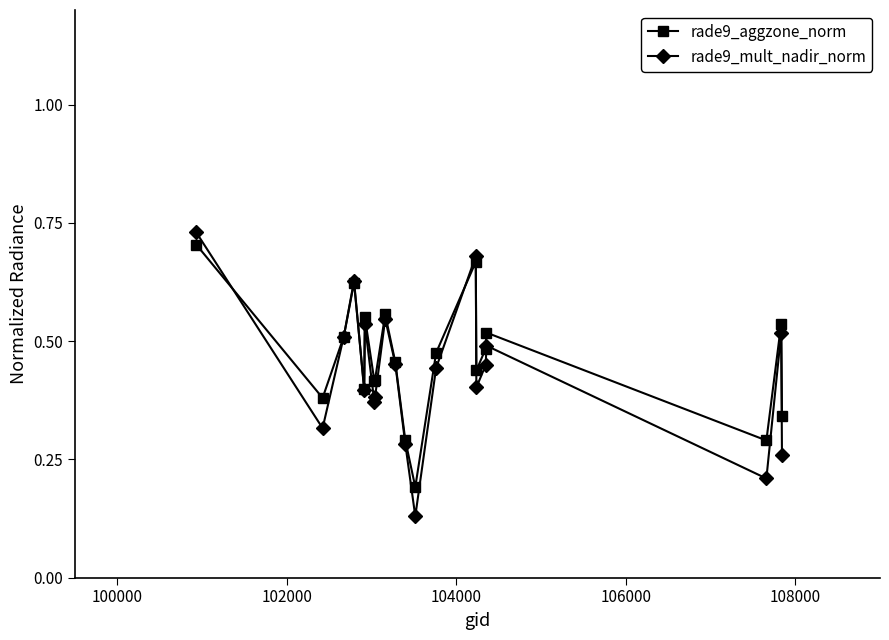

True or false: rade9_aggzone_norm has more than 0 points higher than both neighbors.

True